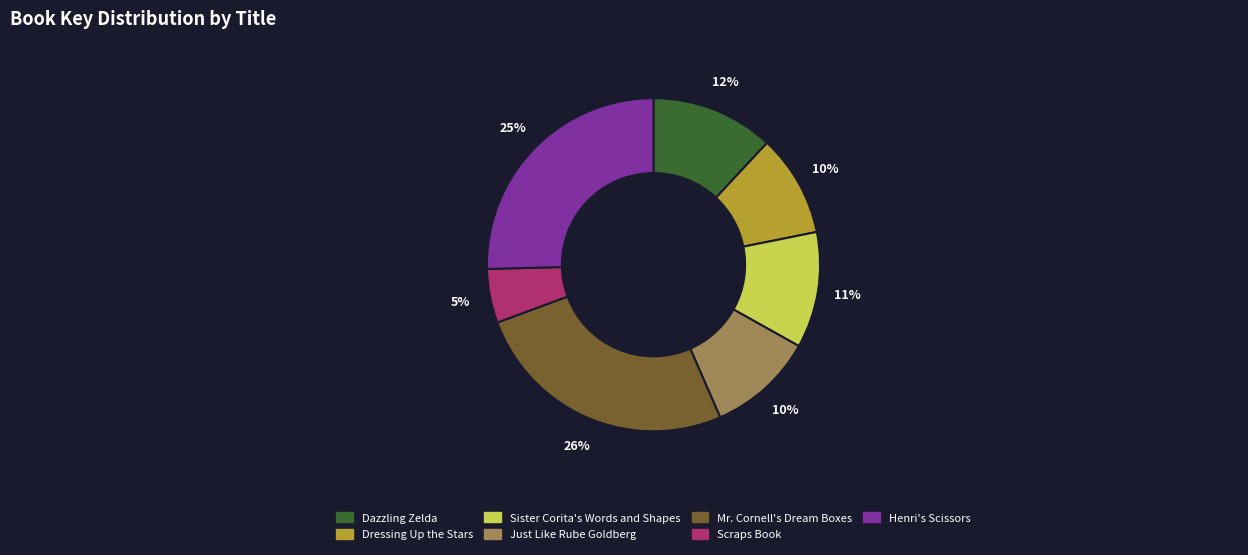

The Henri's Scissors slice represents 13% of the pie. True or false?

False